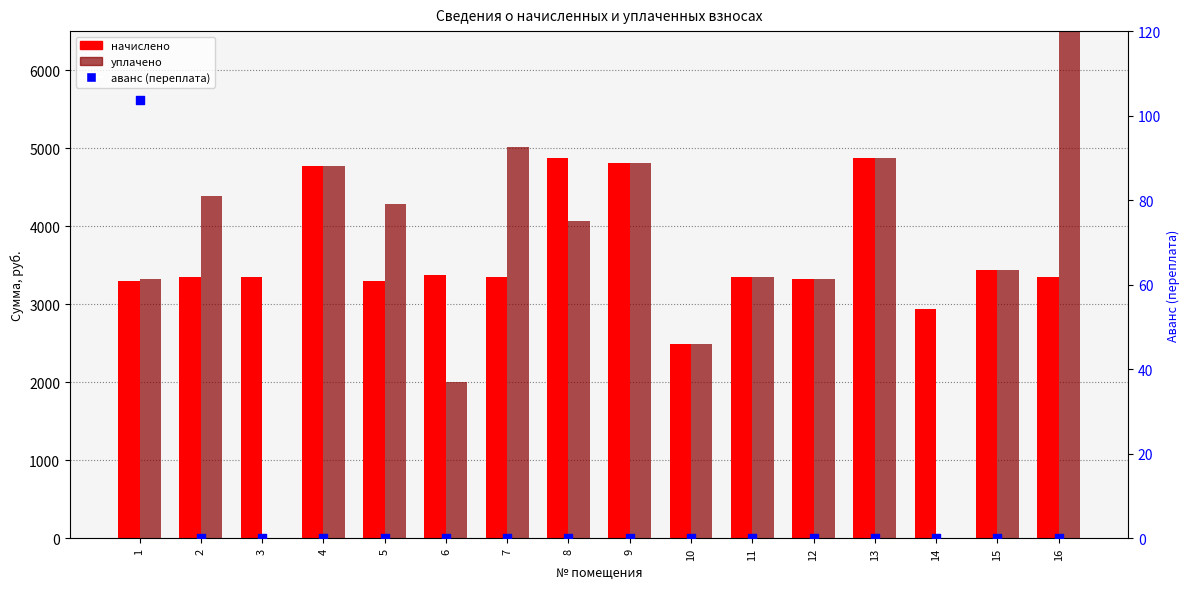

What are all the series names shown in the legend?

начислено, уплачено, аванс (переплата)